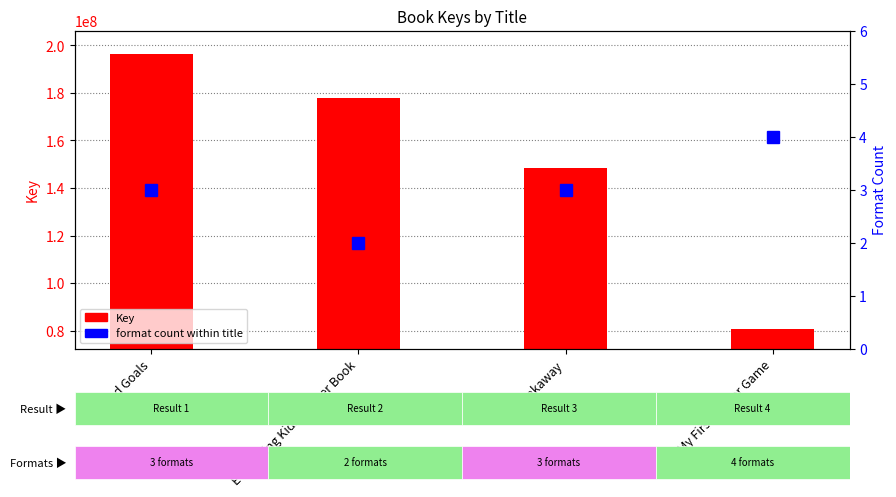

Rank the series at Breakaway from highest to lowest value.

Key, Format count